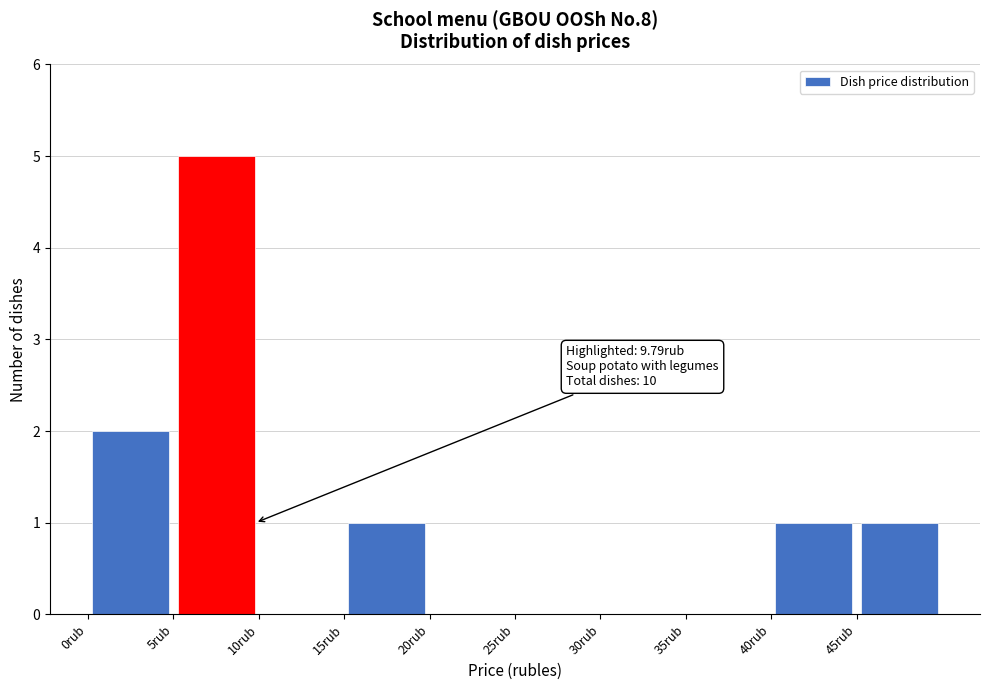

Which range on the x-axis has the tallest bar?

5 to 10